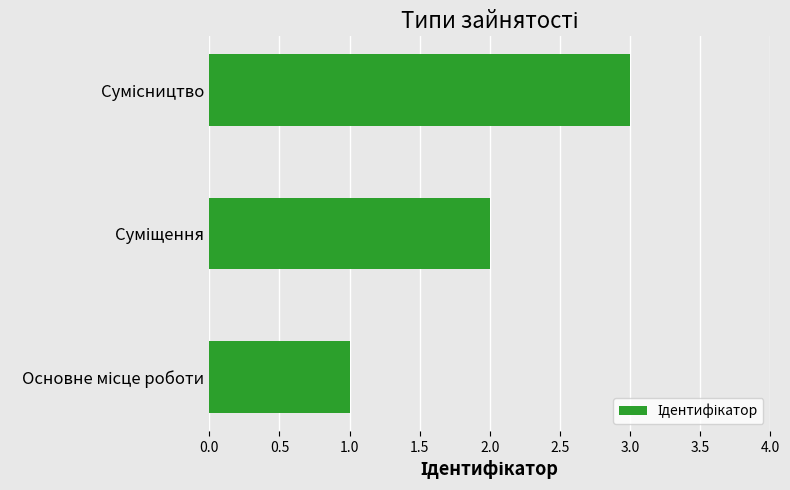

What is the average value?

2